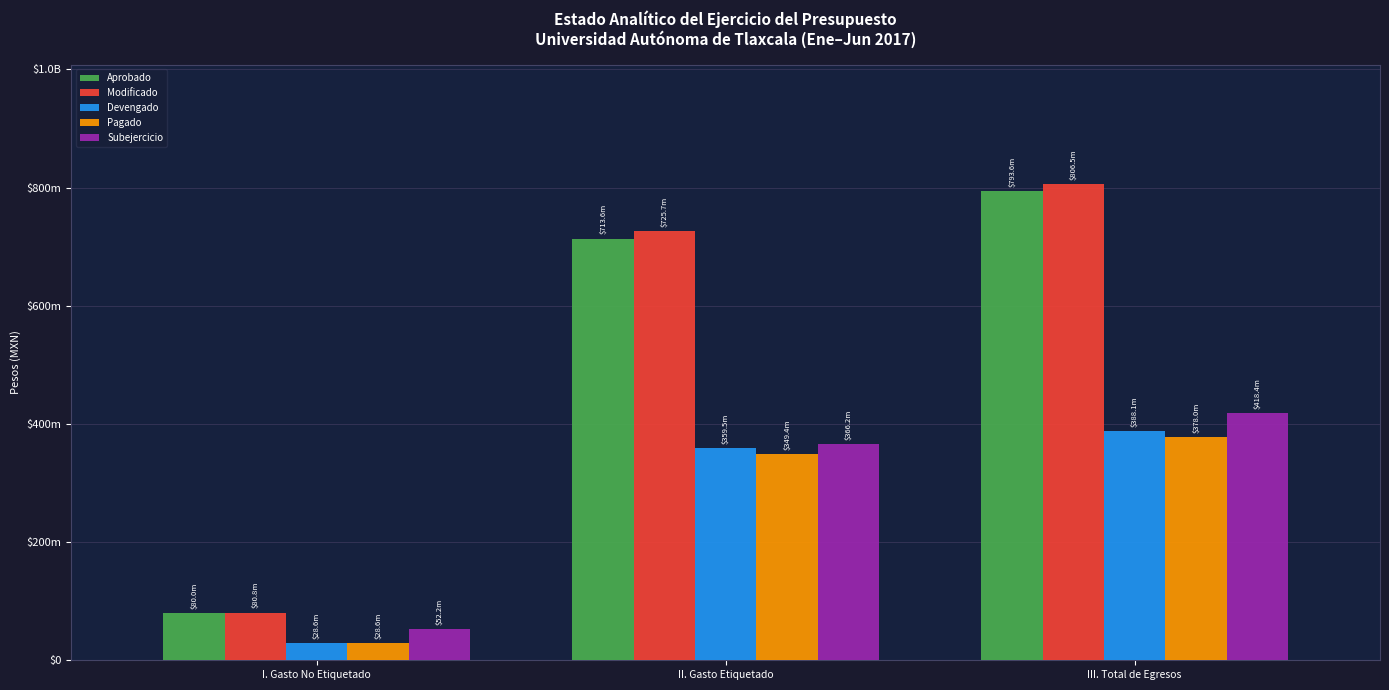

Are the bars horizontal?

No